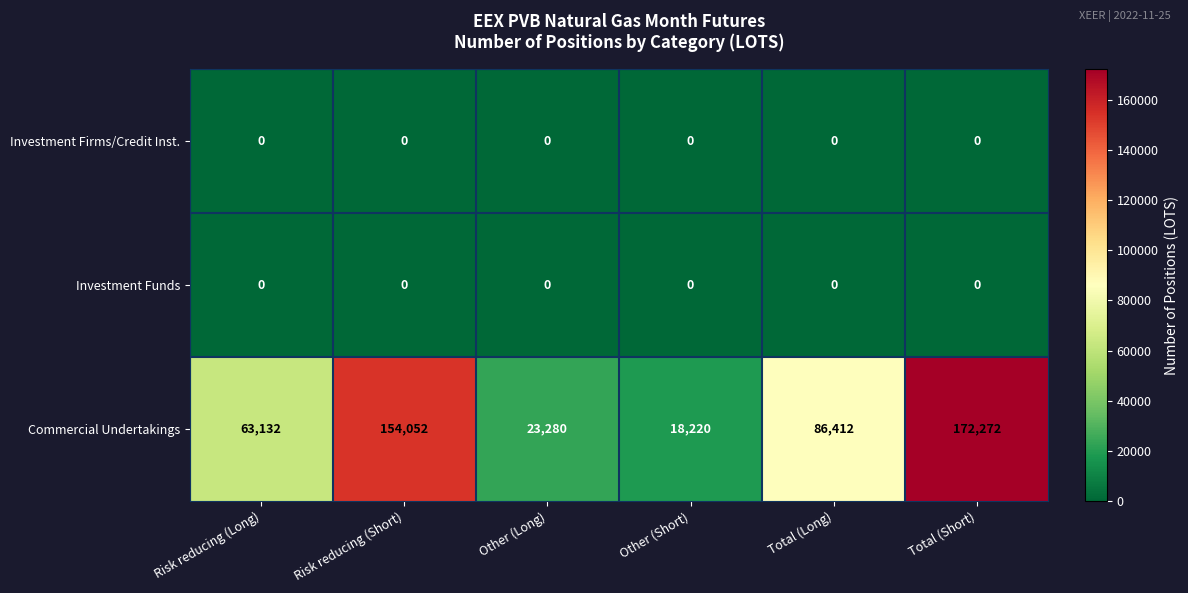

Reading right to left, extract all data points from this chart.

Investment Firms/Credit Inst.: Total (Short)=0	Total (Long)=0	Other (Short)=0	Other (Long)=0	Risk reducing (Short)=0	Risk reducing (Long)=0
Investment Funds: Total (Short)=0	Total (Long)=0	Other (Short)=0	Other (Long)=0	Risk reducing (Short)=0	Risk reducing (Long)=0
Commercial Undertakings: Total (Short)=172272	Total (Long)=86412	Other (Short)=18220	Other (Long)=23280	Risk reducing (Short)=154052	Risk reducing (Long)=63132